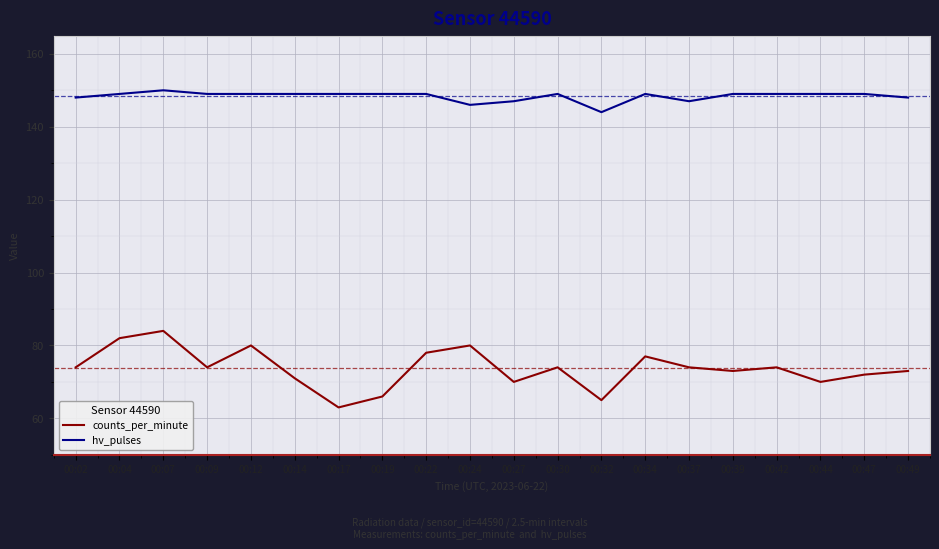

List the series in order of their overall mean, highest first.

hv_pulses, counts_per_minute